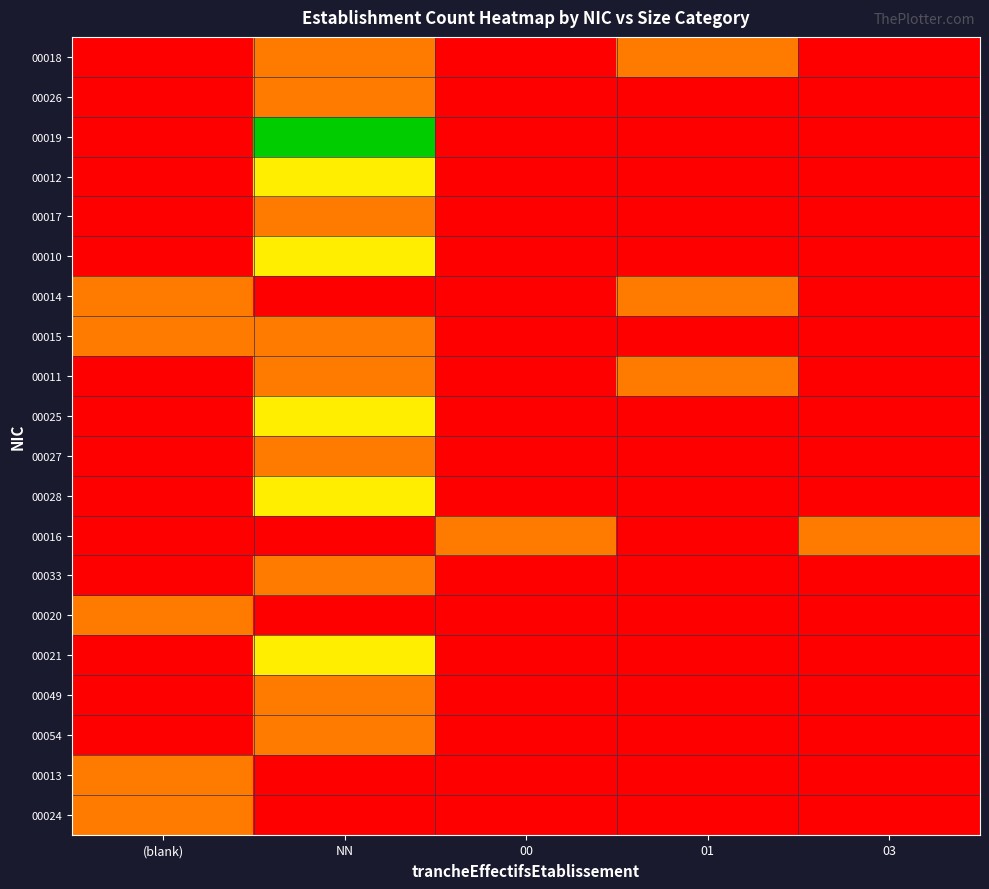

What is the total value across all series at 01?

3